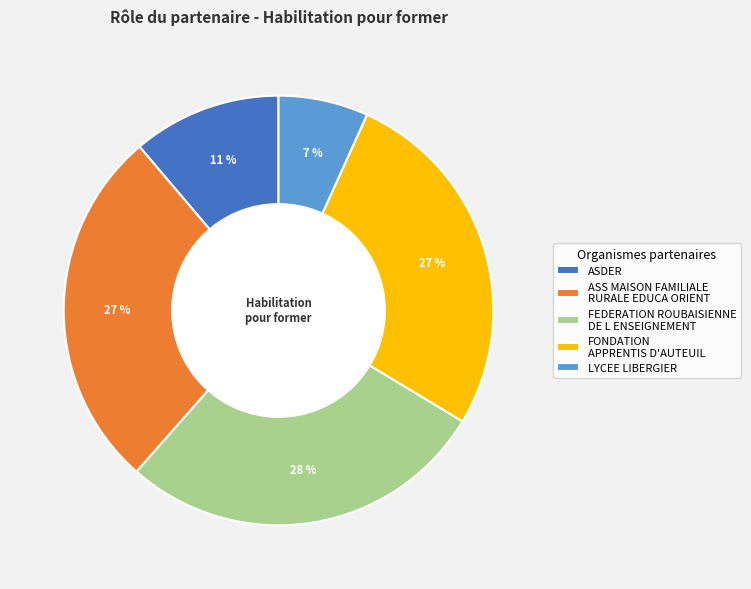

How many slices are in this pie chart?

5